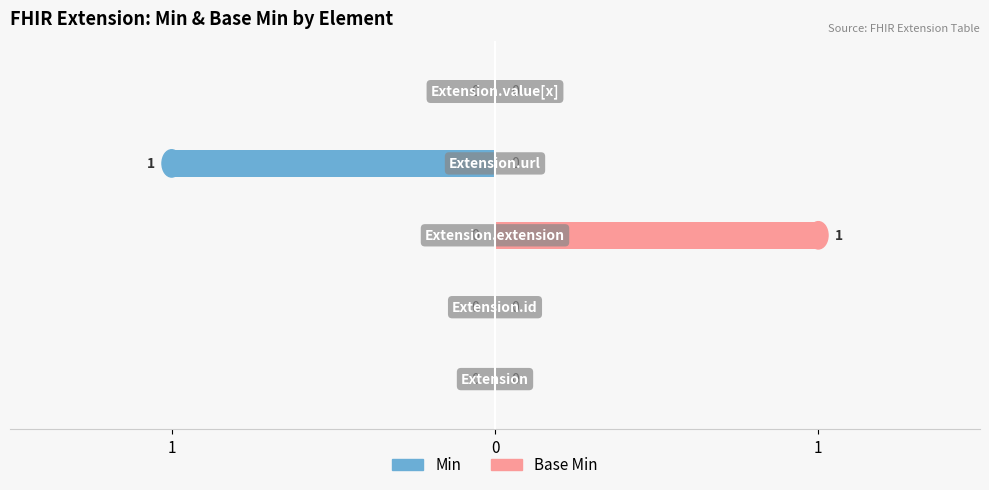

At 1, list the series in order from largest to smallest.

Min, Base Min